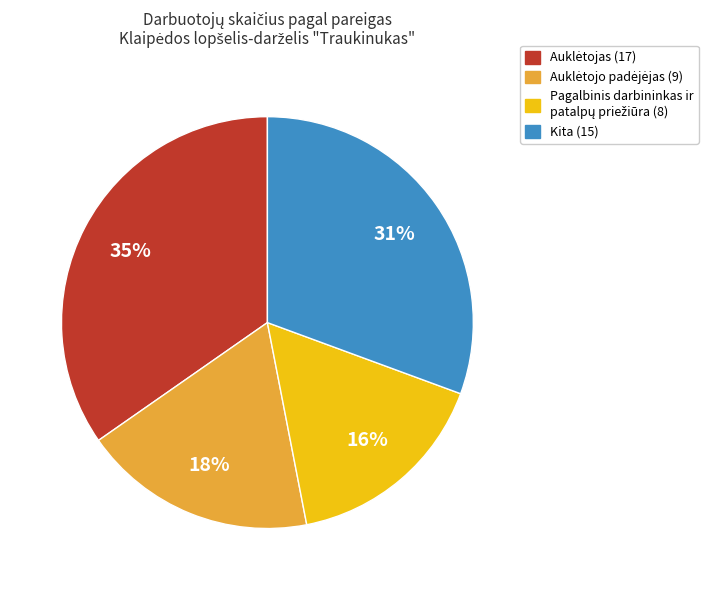

To the nearest percent, what is the average slice percentage?

25%